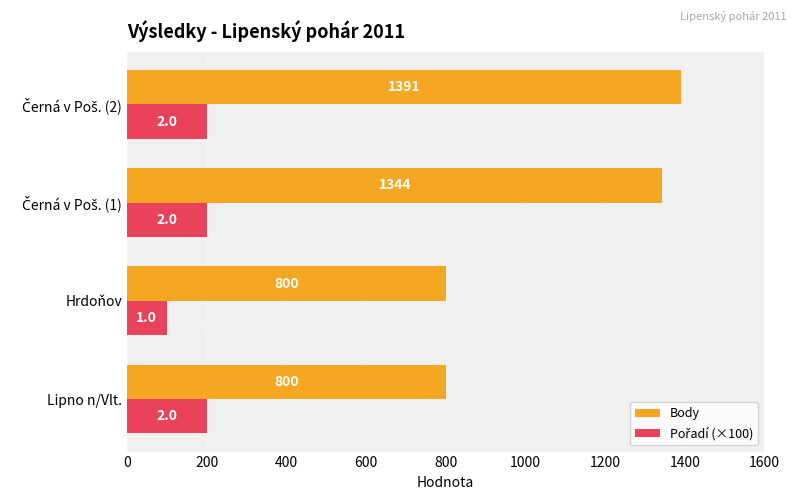

Which label corresponds to the smallest value in the chart?

Hrdoňov